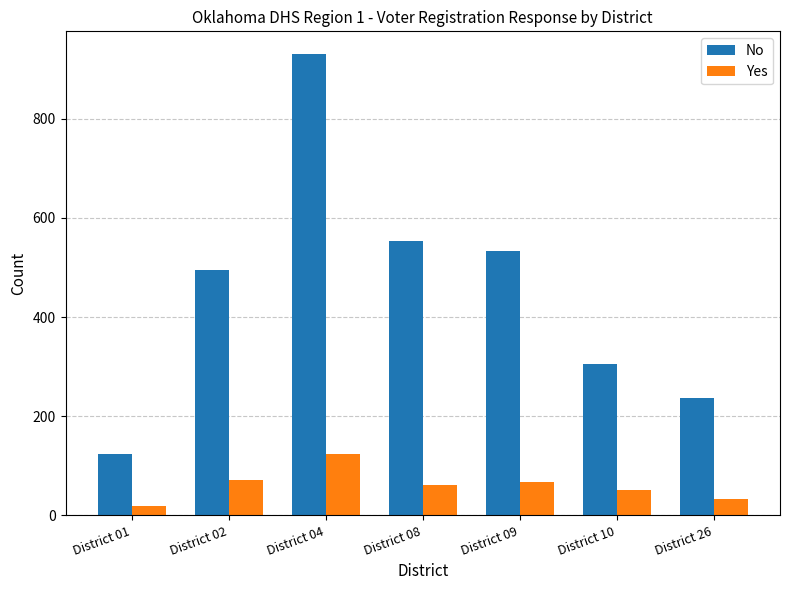

What is the value of the No bar at the 6th from the left?

306